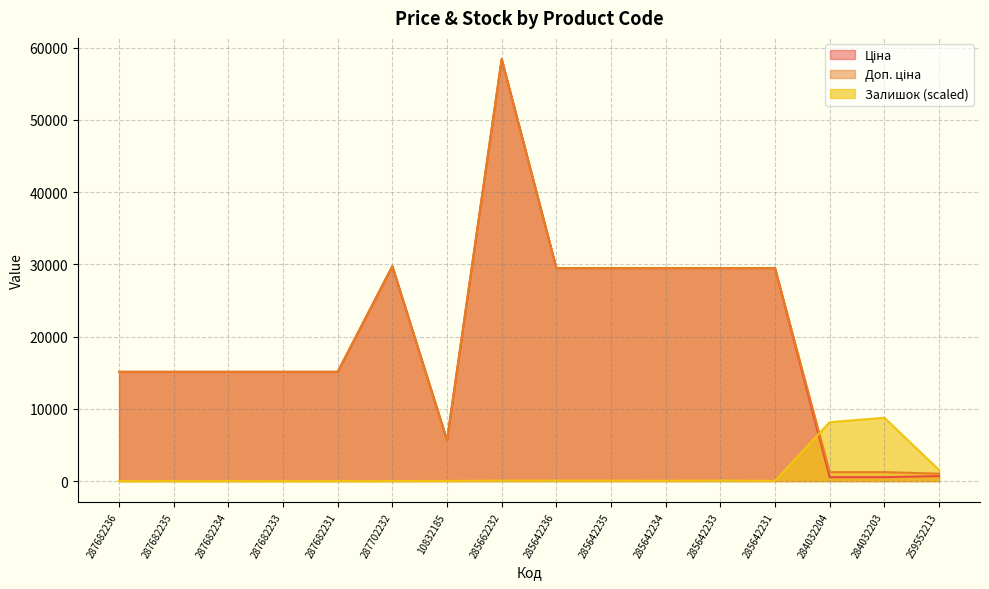

True or false: Доп. ціна has a value of 29491.5 at 285642233.

True